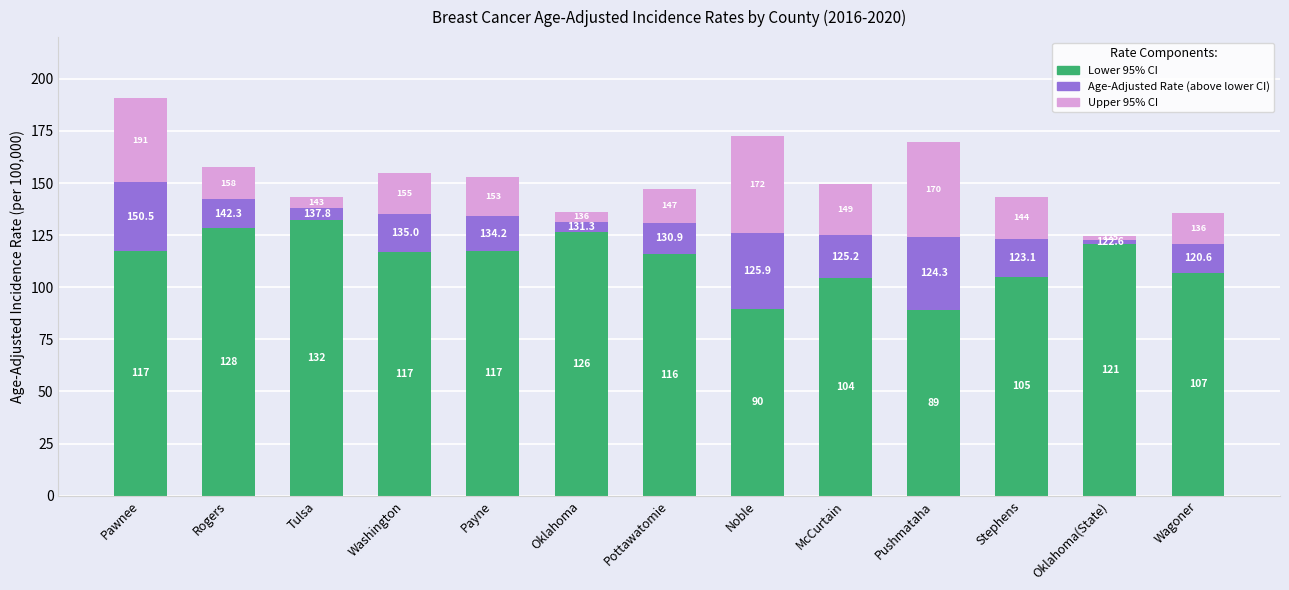

How many bars are there in total?

13